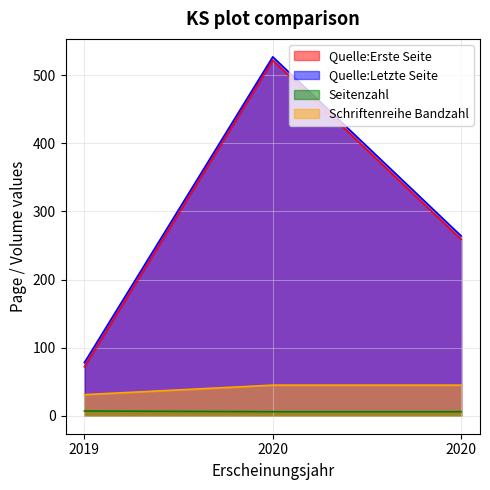

Count the Quelle:Erste Seite values in the range 72 to 522.

3